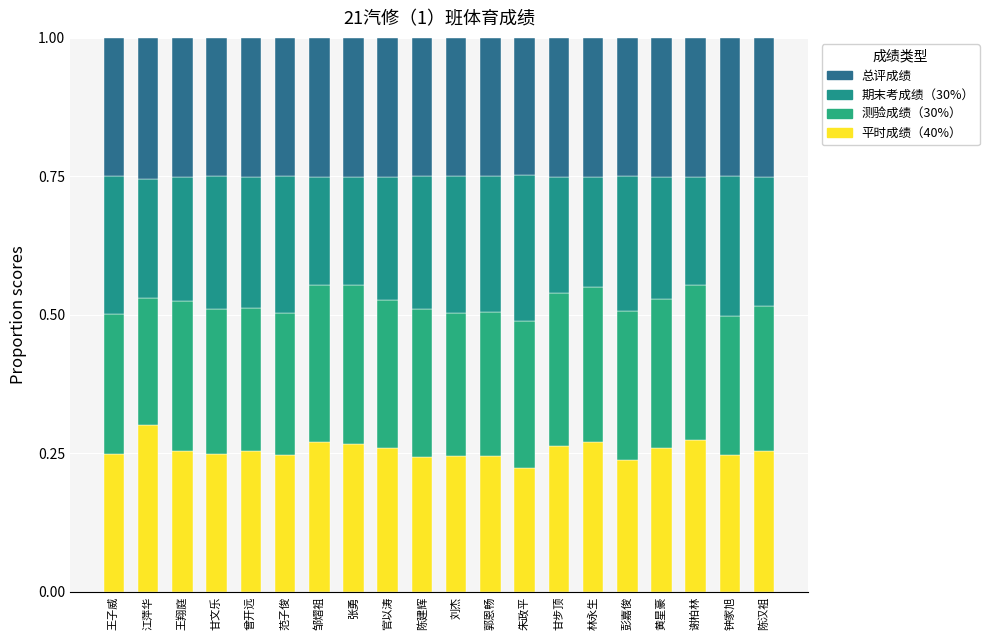

Is it true that 平时成绩（40%） equals 0.1 at 陈汉祖?

False